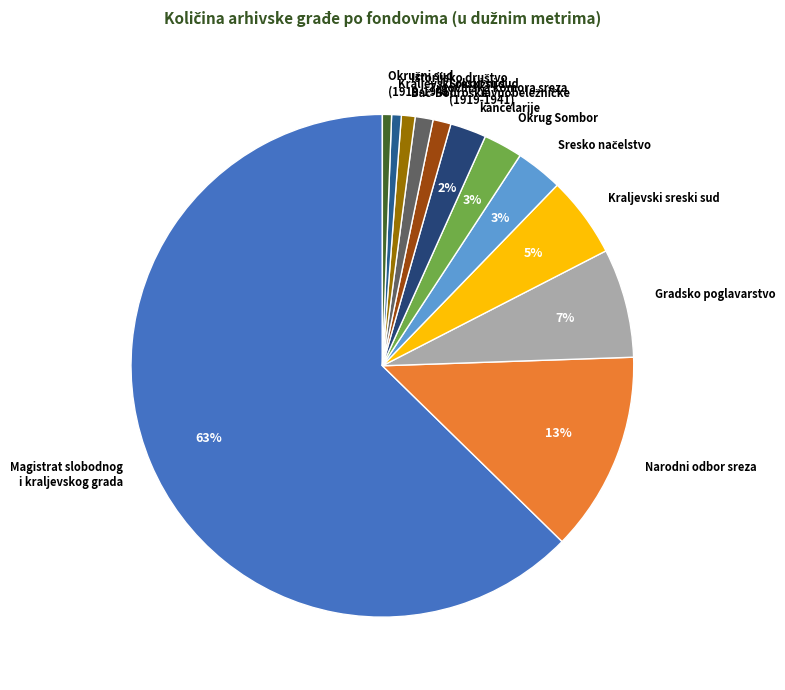

To the nearest percent, what is the average slice percentage?

8%